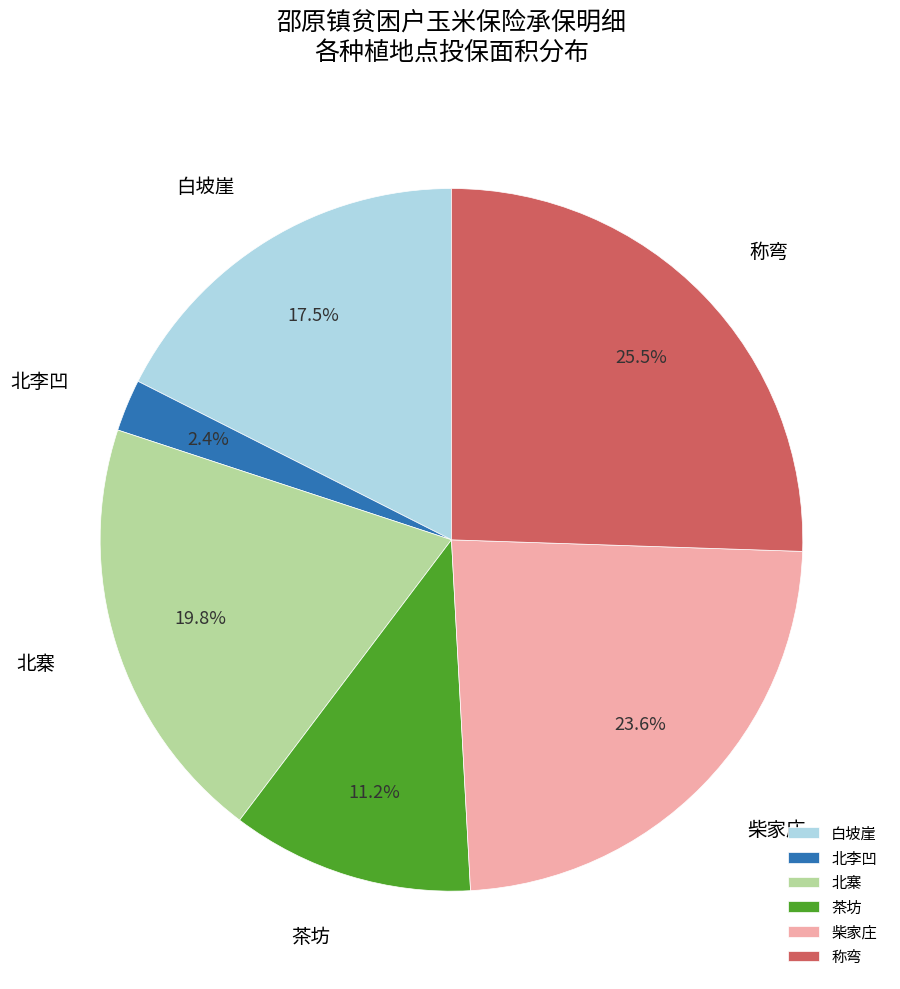

Approximately how many times larger is the value at 北李凹 compared to 茶坊?

0.2